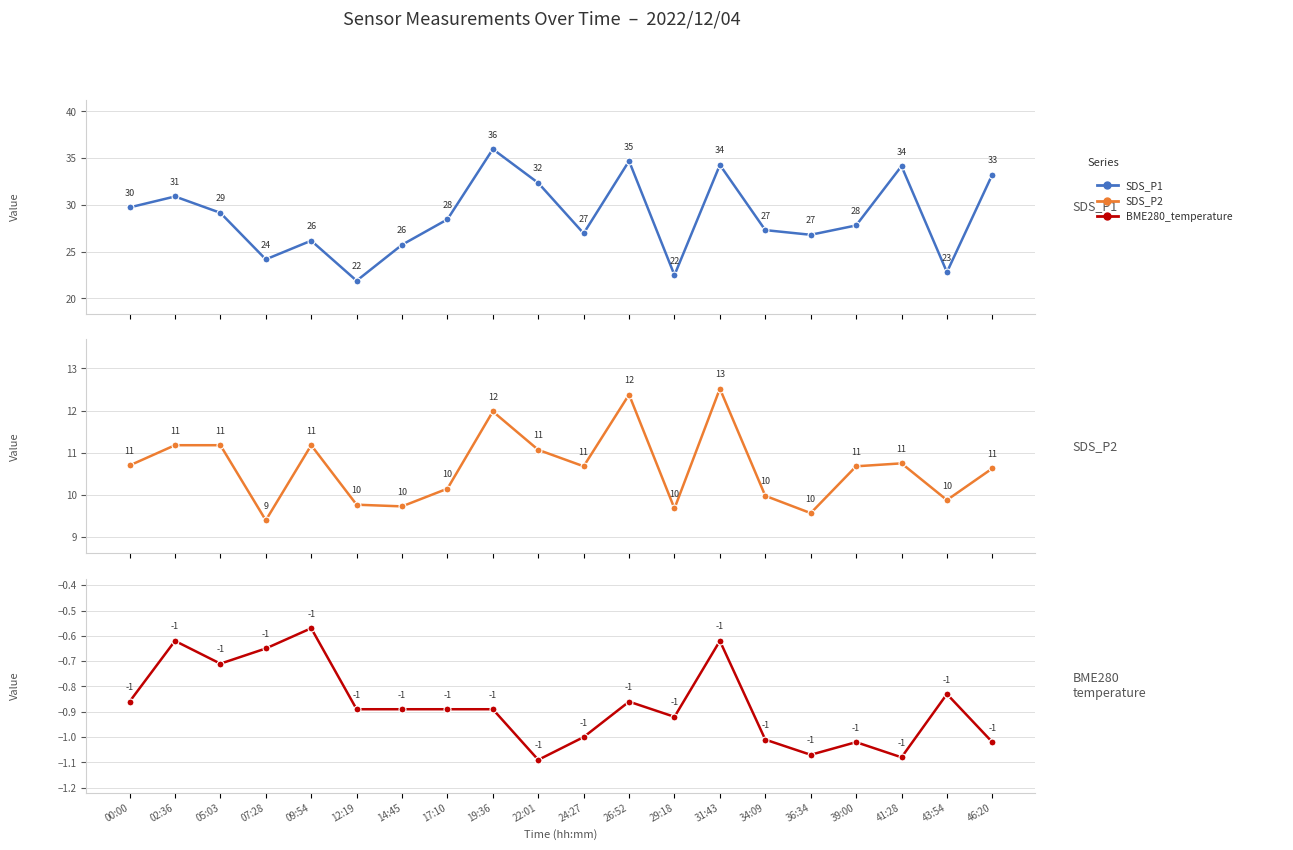

True or false: SDS_P2 and BME280_temperature intersect in this chart.

False